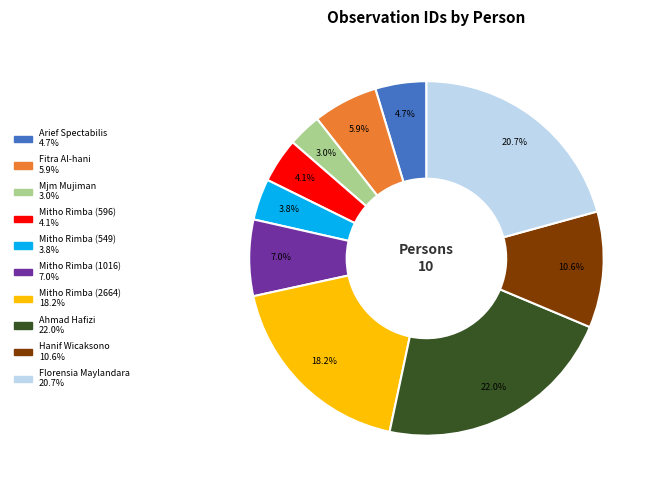

Does any single category account for the majority?

No